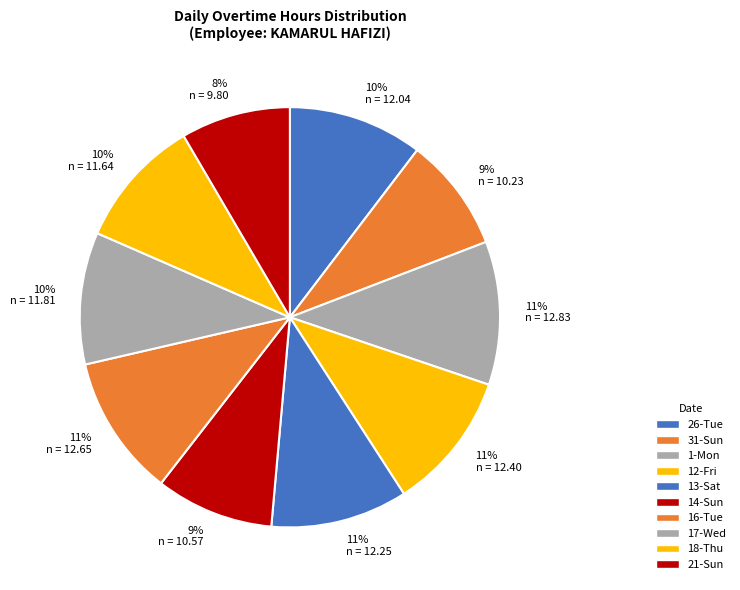

To the nearest percent, what is the average slice percentage?

10%